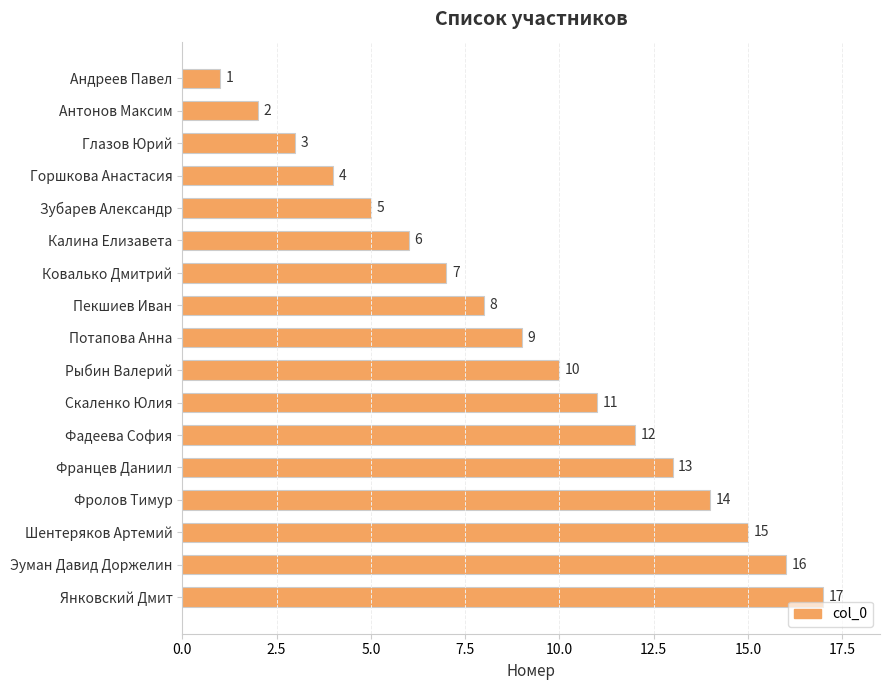

What position from the top is Францев Даниил?

13